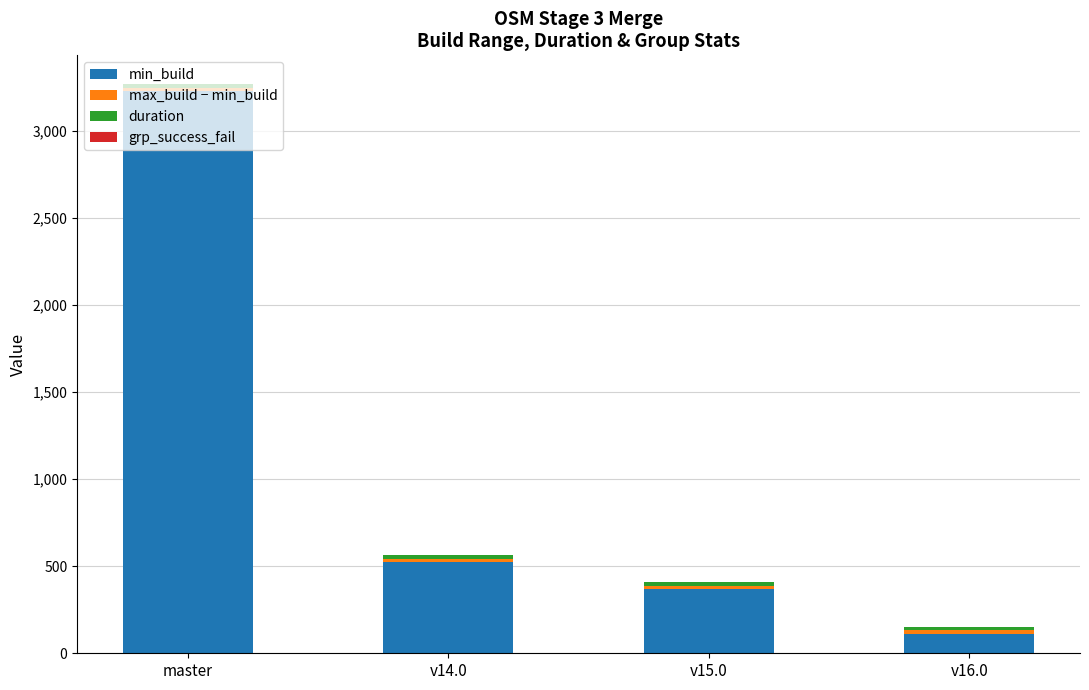

At which category is the sum across all series the highest?

master